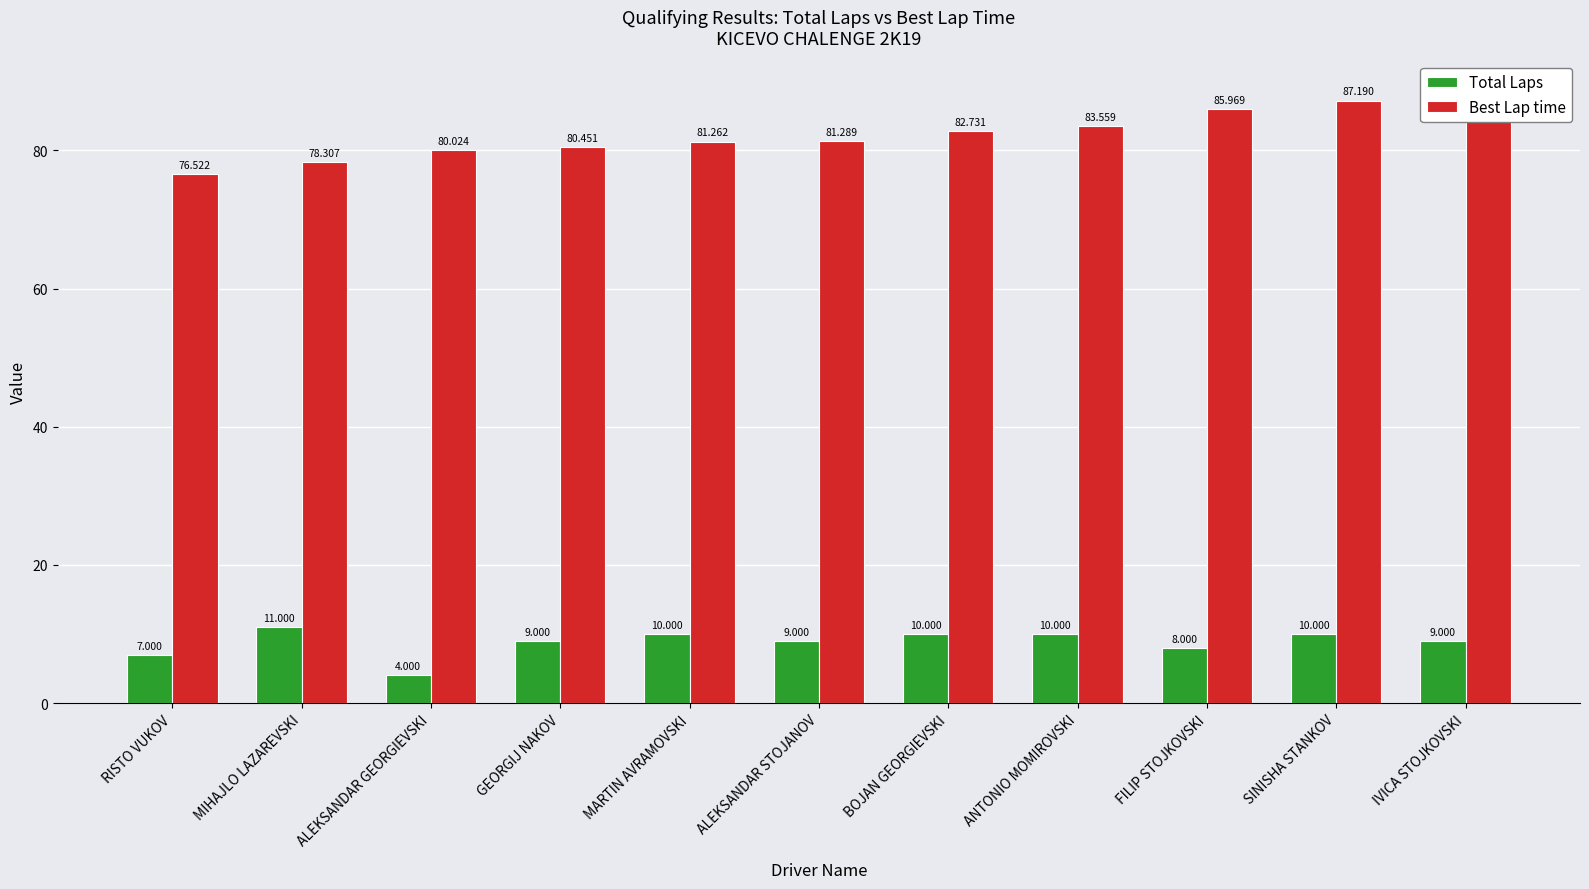

What is the difference between the maximum and second lowest values in the Best Lap time series?

10.3